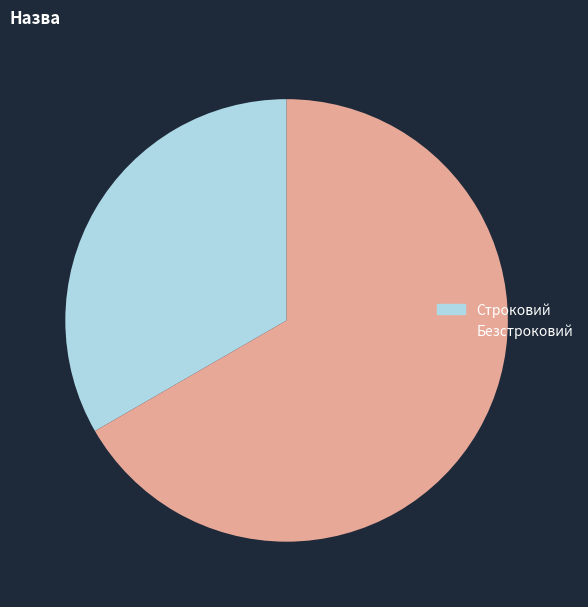

Combined, do Строковий and Безстроковий account for over 50%?

Yes